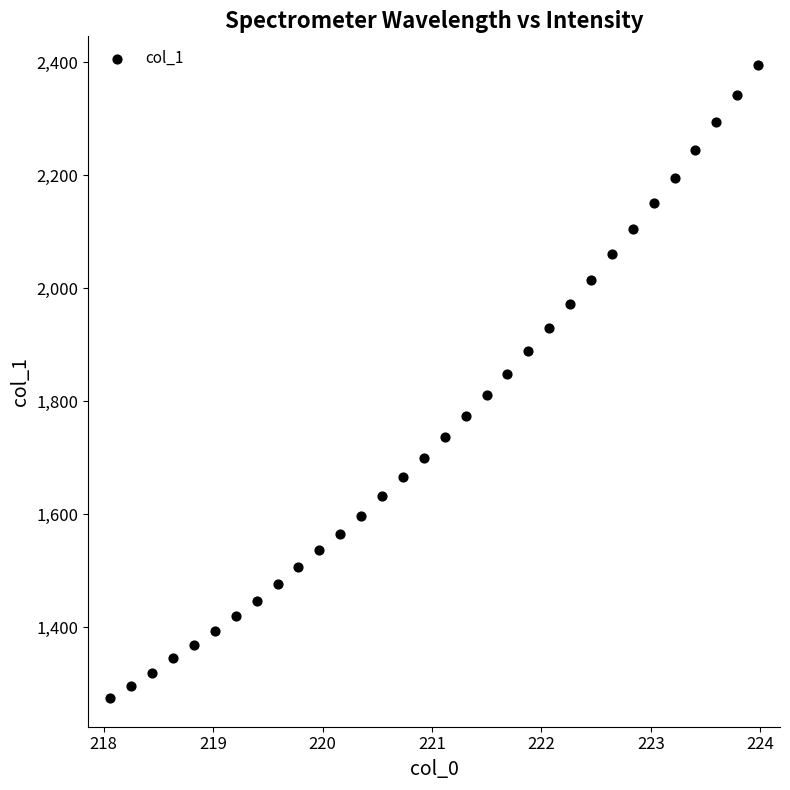

What is the range of X values (max minus min)?

5.9